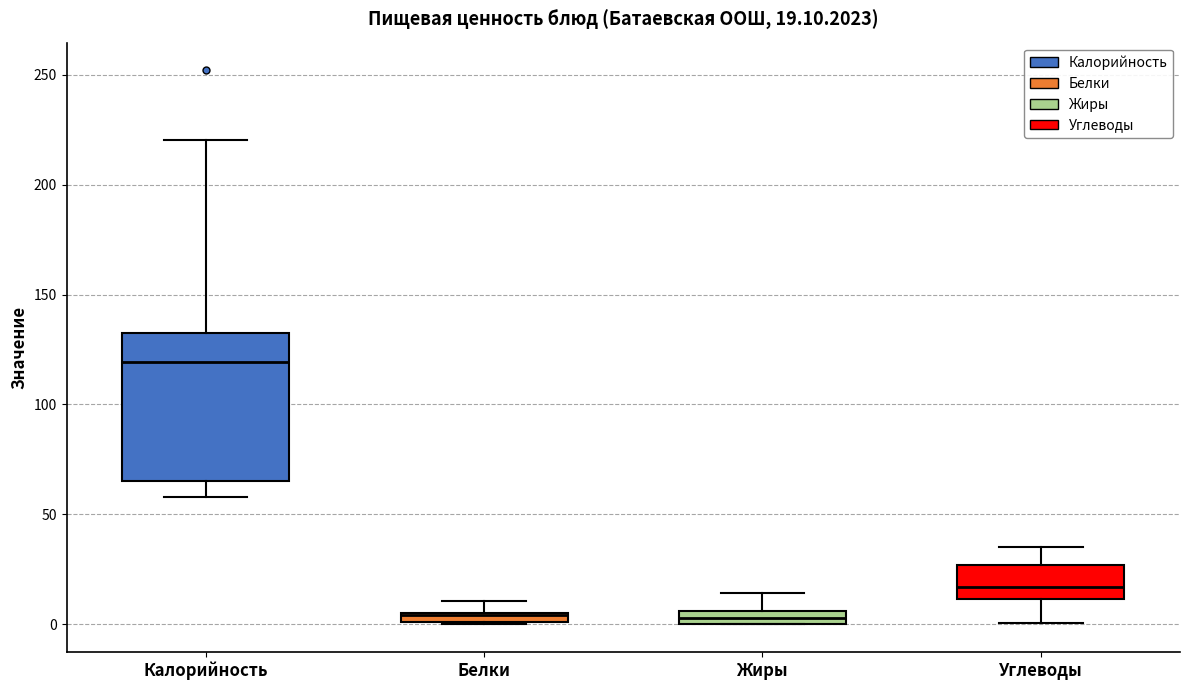

Which box is the tallest, from its lower edge to its upper edge?

Калорийность